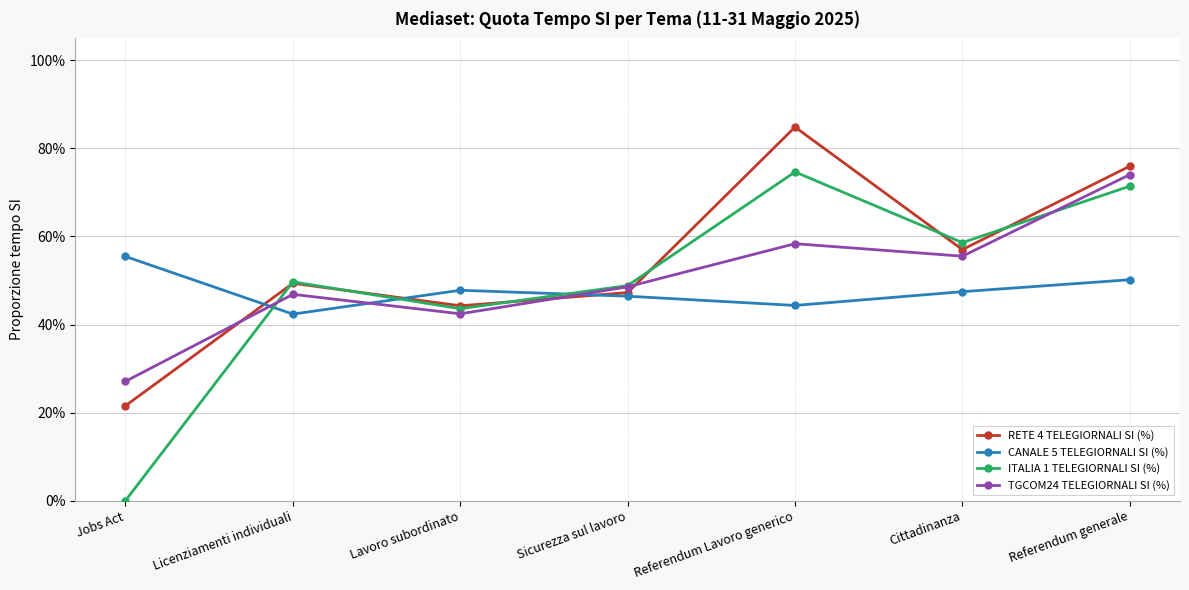

The ITALIA 1 TELEGIORNALI SI (%) series shows 0.3 at Lavoro subordinato. True or false?

False